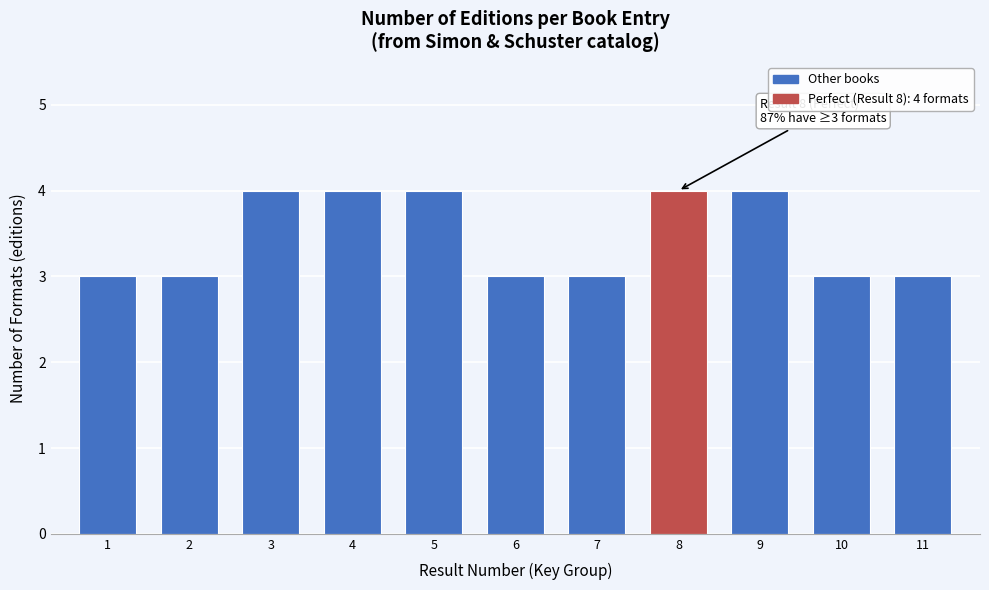

Reading left to right, list all the values displayed in this chart.

1=3	2=3	3=4	4=4	5=4	6=3	7=3	8=4	9=4	10=3	11=3